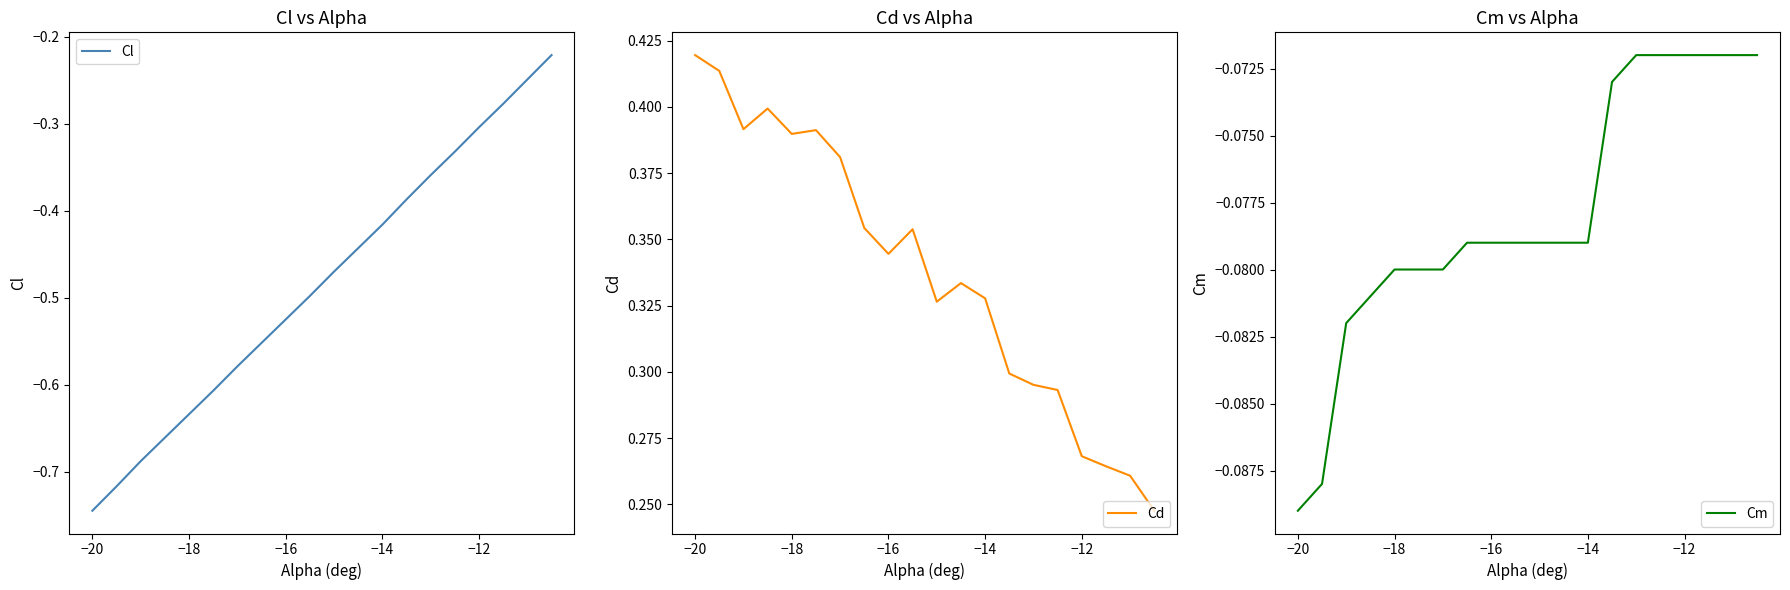

List the series in order of their overall mean, highest first.

Cd, Cm, Cl